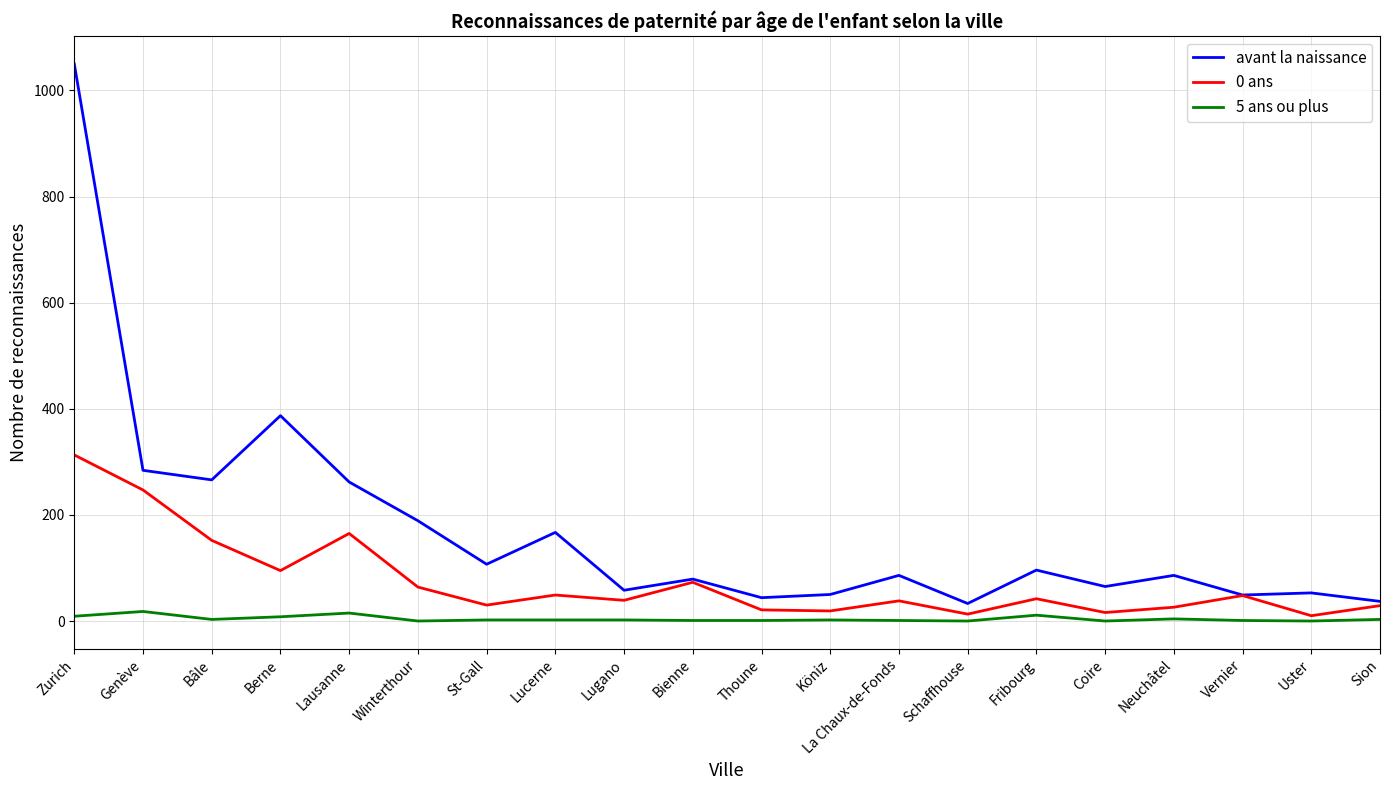

True or false: 5 ans ou plus has more than 0 points higher than both neighbors.

True